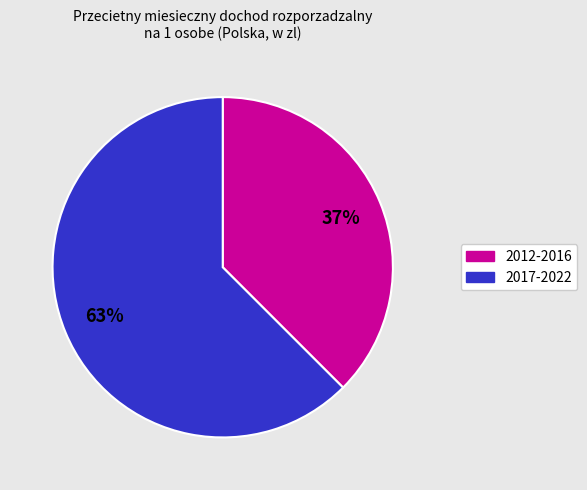

Does any single category account for the majority?

Yes